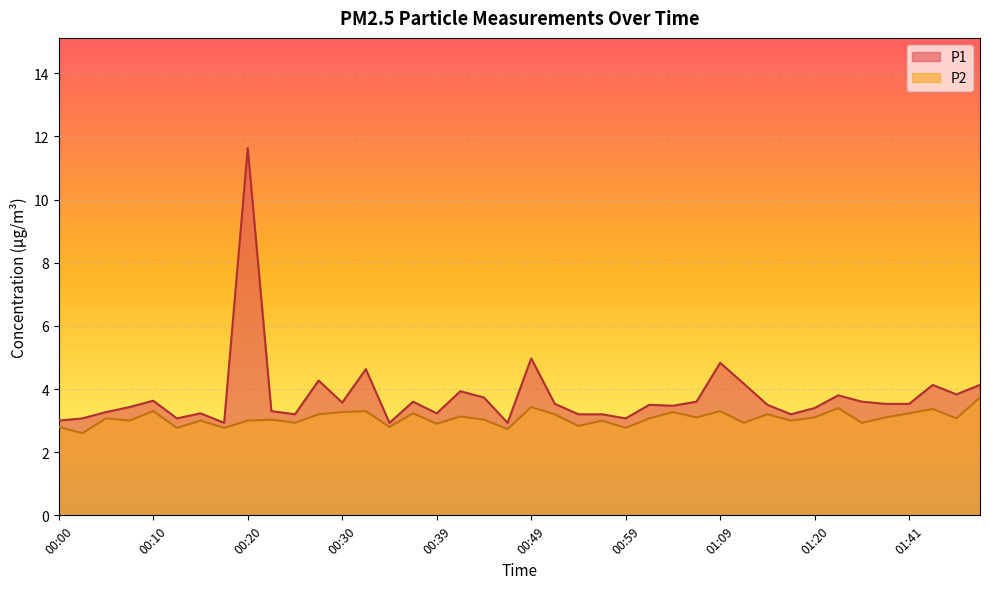

What is the value of the P2 point at the 12th from the left?

3.2